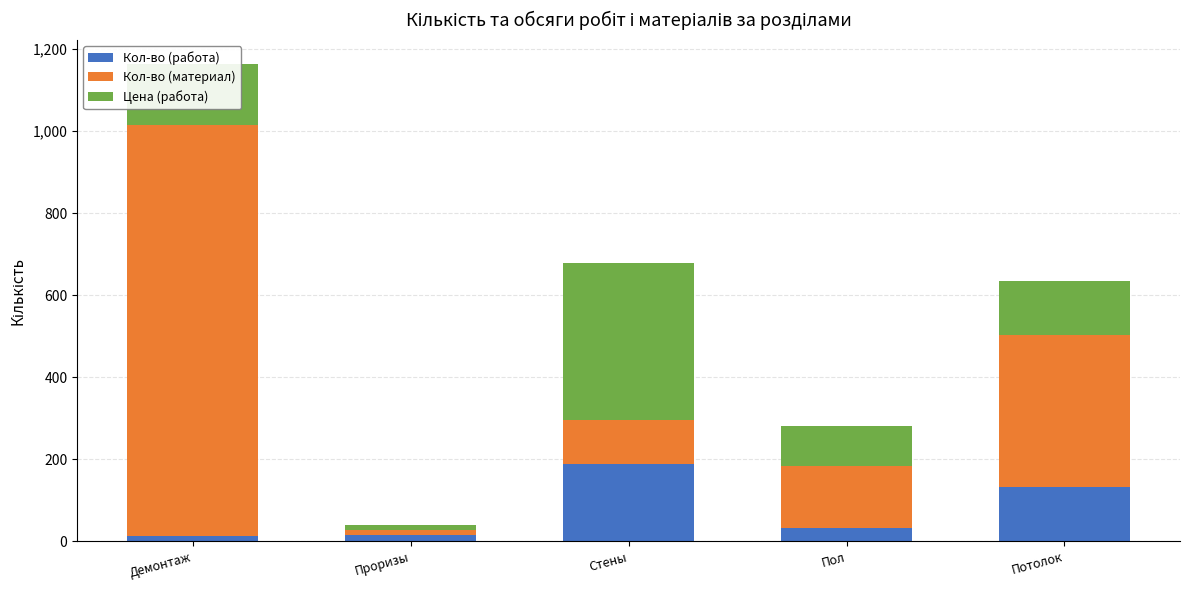

What is the sum of all Кол-во (работа) values?

383.0